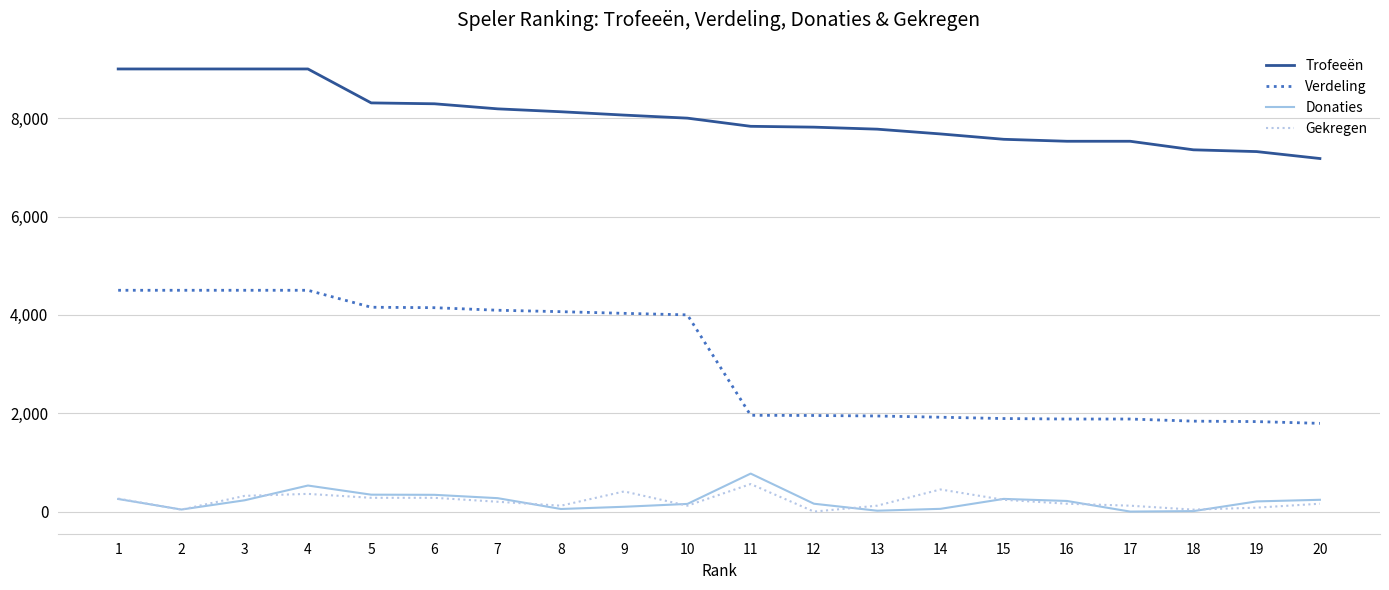

What is the maximum value shown in the chart?

9000